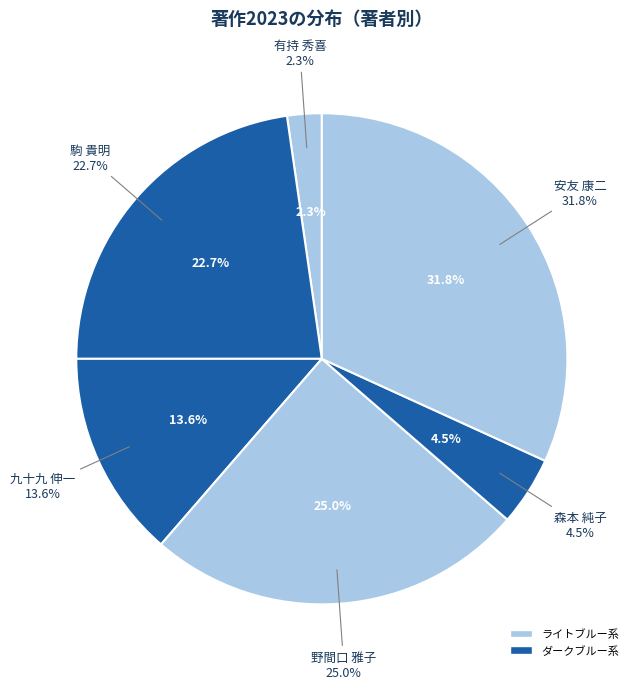

What percentage is the 駒 貴明 slice, to the nearest percent?

23%